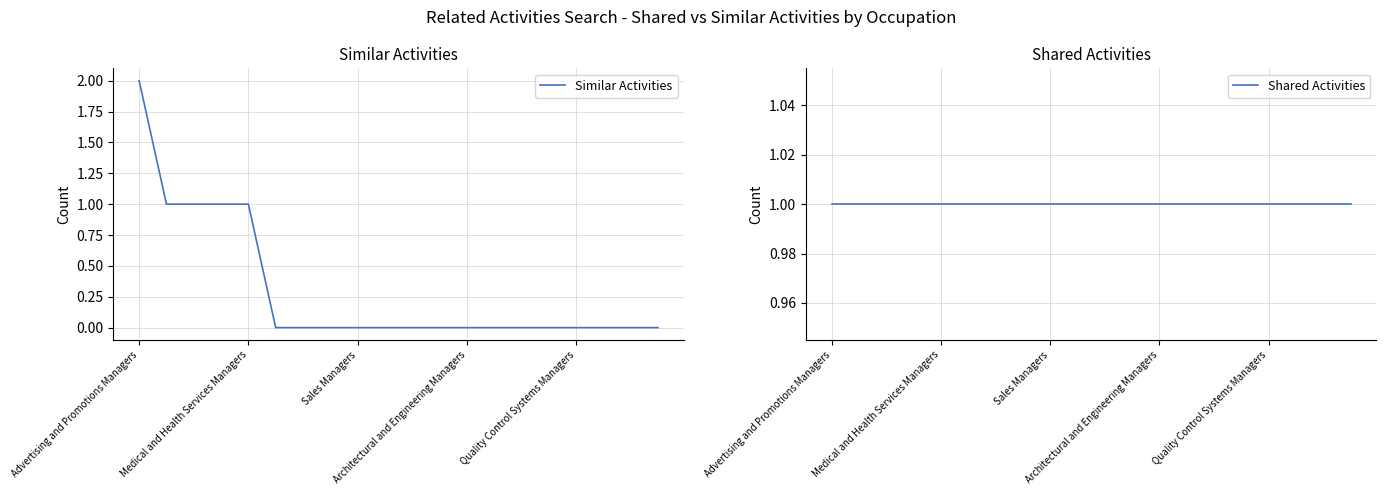

Where is Similar Activities nearest to the value 1?

Medical and Health Services Managers